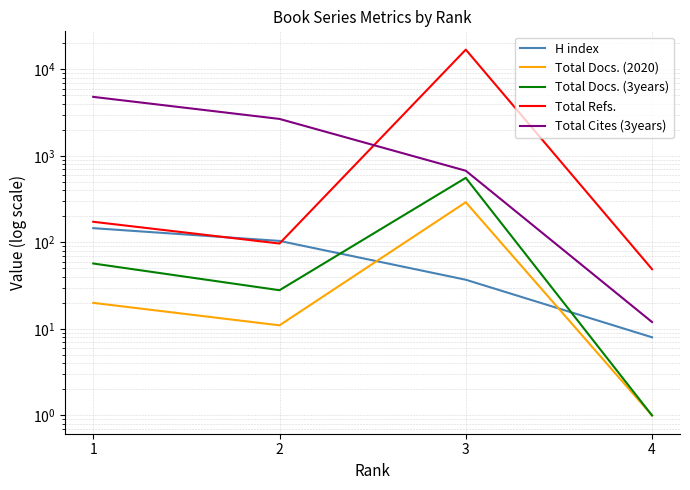

What is the minimum value for H index?

8